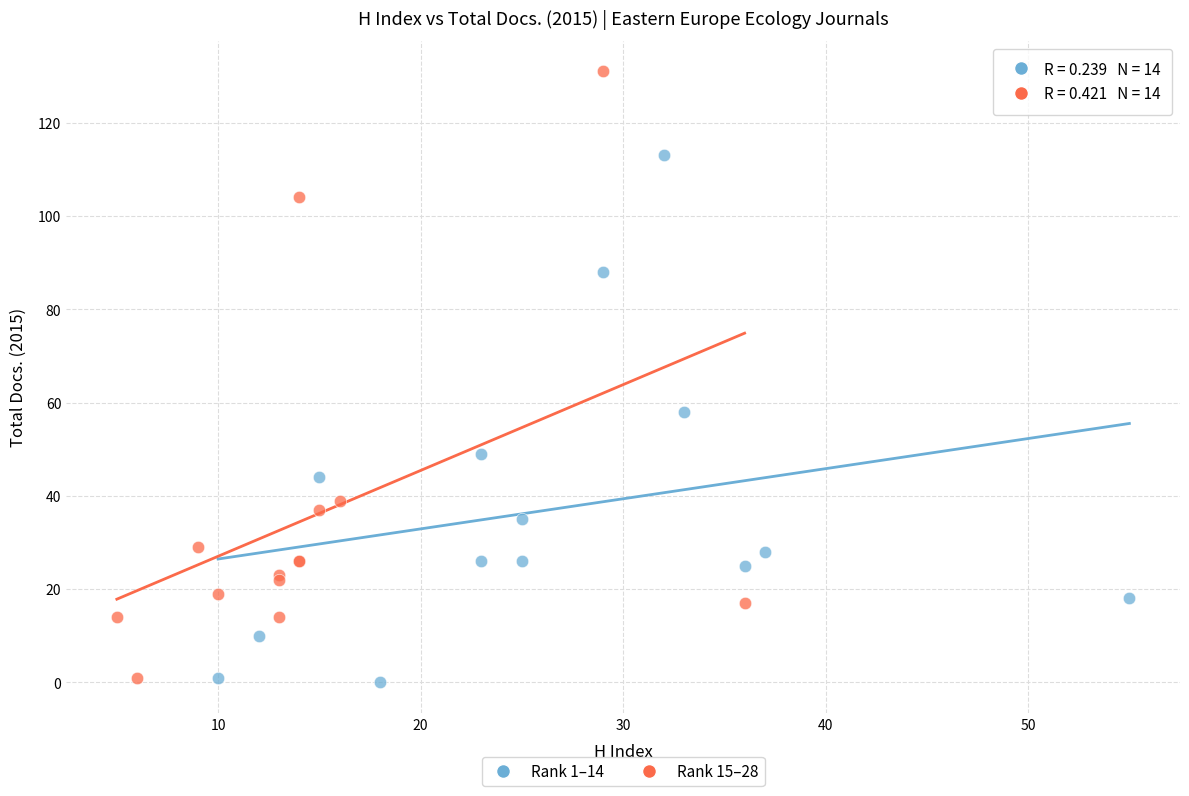

Which series contains the highest Y value?

Rank 15–28